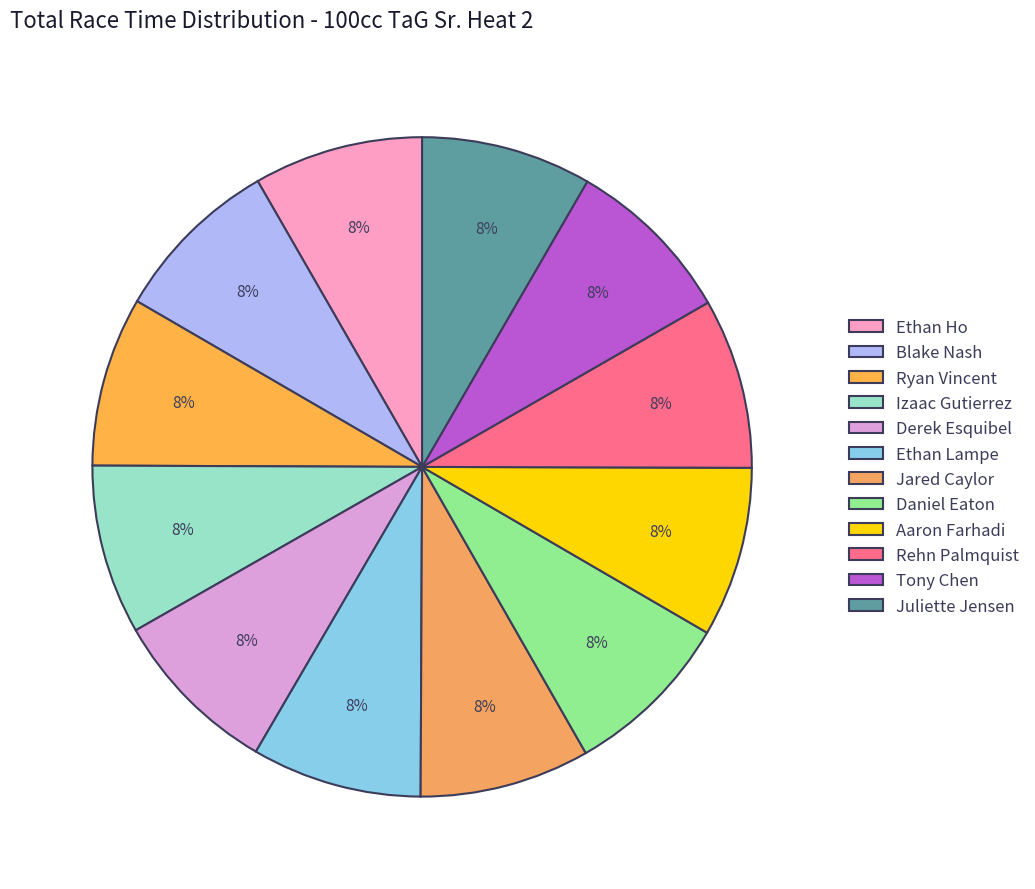

Does any single category account for the majority?

No